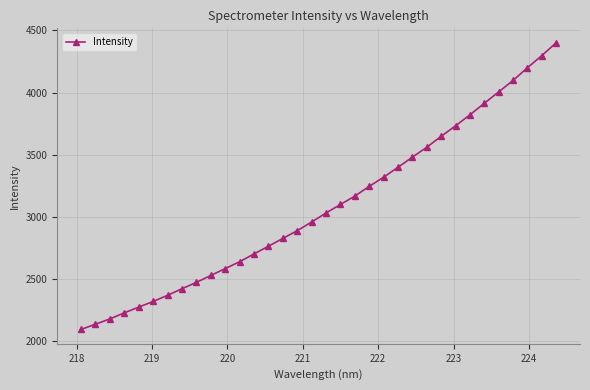

What is the value of the 13th point from the left?

2701.1